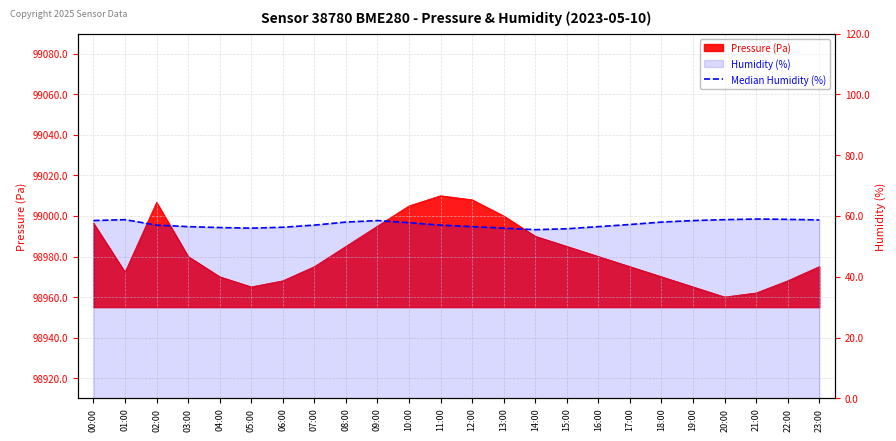

What position from the right is 19:00?

5